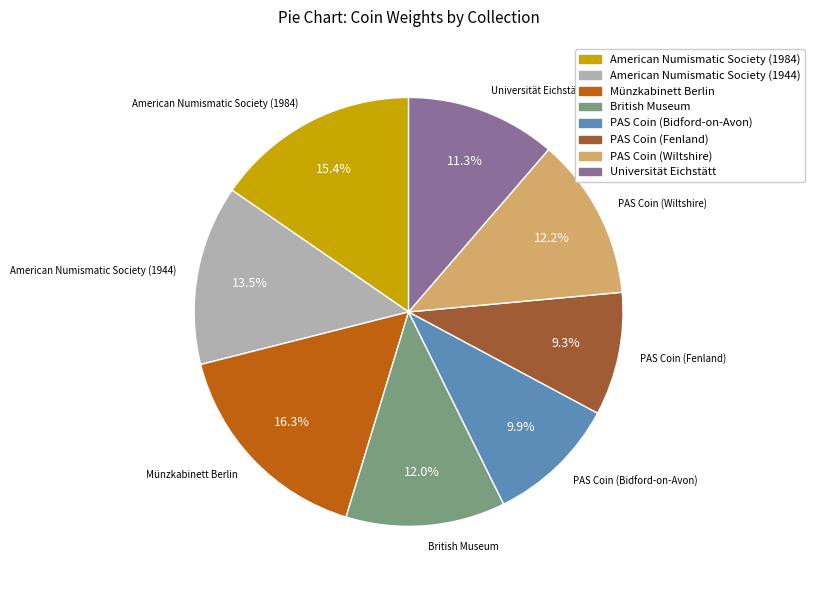

To the nearest percent, what is the combined percentage of Münzkabinett Berlin and PAS Coin (Wiltshire)?

29%